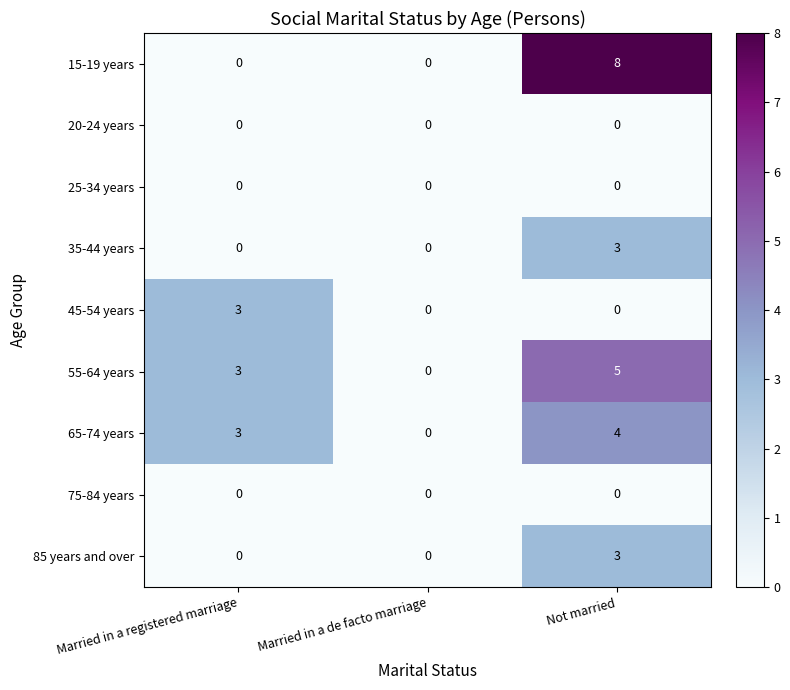

Which series changed the most between Married in a de facto marriage and Not married?

15-19 years